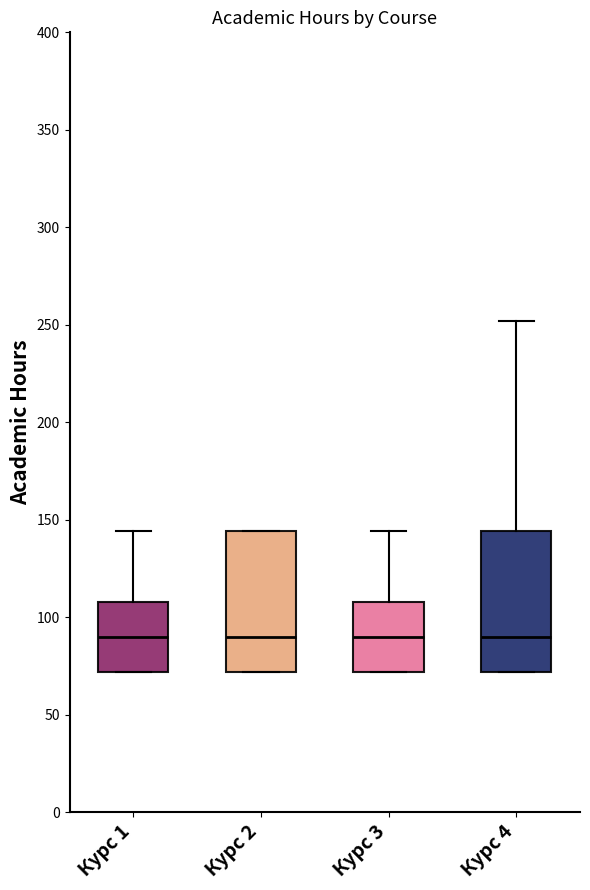

Reading left to right, read every box against the y-axis: the position of its median line, the range the box covers, and the ends of its whiskers. The values are not printed on the chart, so give them approximately, as read against the axis.

Курс 1: median 90, box 70 to 110, whiskers 70 to 145
Курс 2: median 90, box 70 to 145, whiskers 70 to 145
Курс 3: median 90, box 70 to 110, whiskers 70 to 145
Курс 4: median 90, box 70 to 145, whiskers 70 to 250